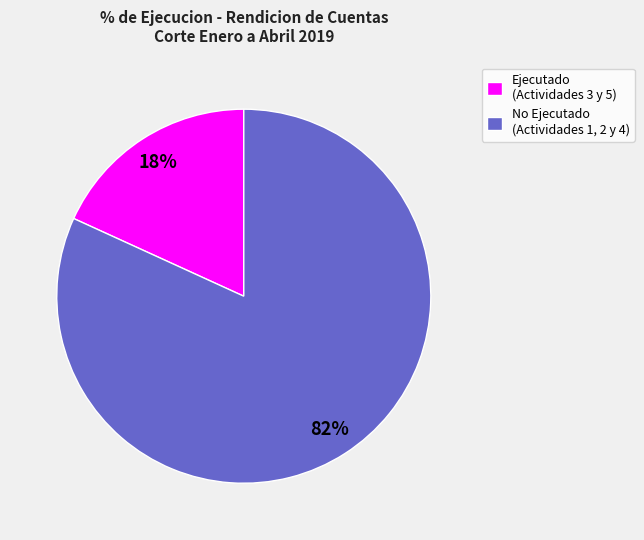

Rank the categories by value from highest to lowest.

No Ejecutado (Actividades 1, 2 y 4), Ejecutado (Actividades 3 y 5)